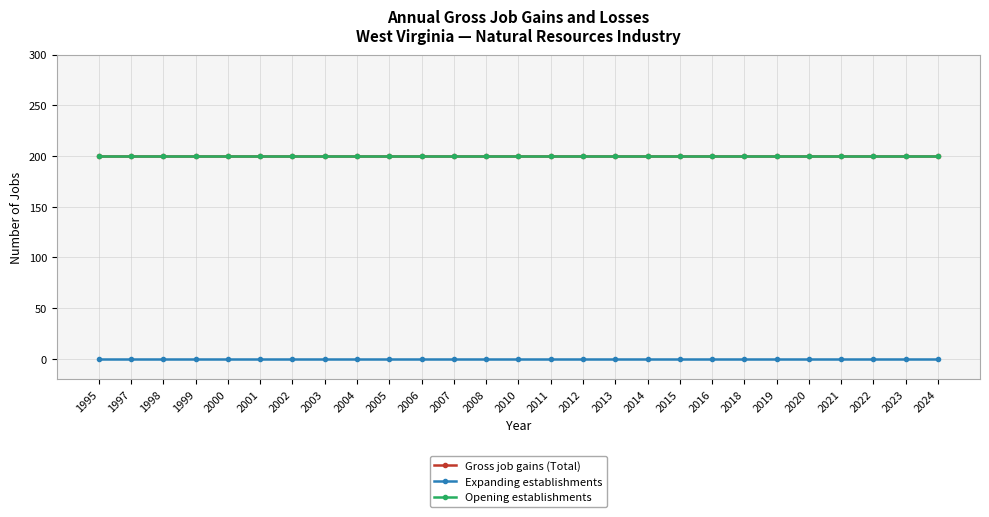

Does the chart have visible grid lines?

Yes